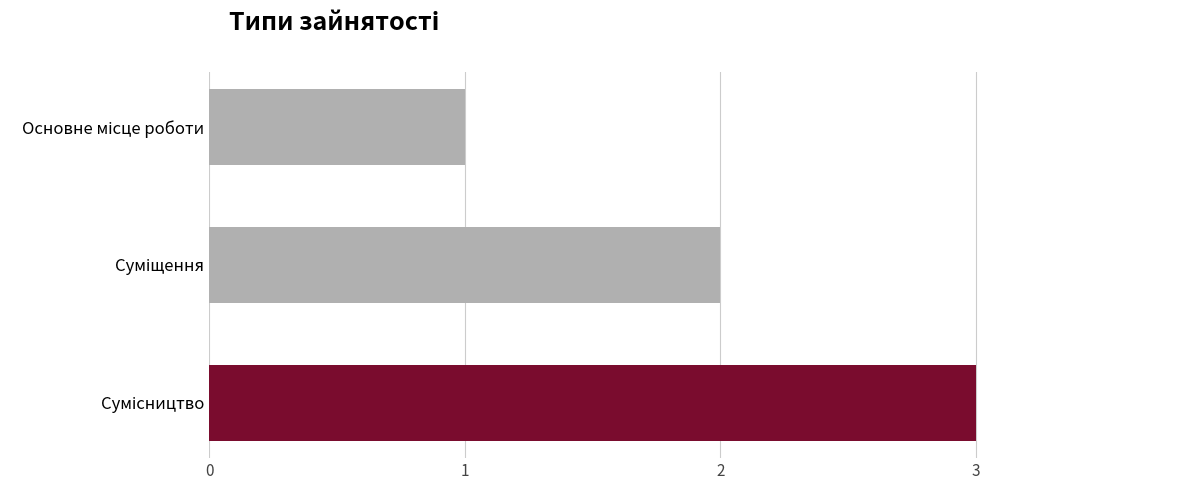

What is the sum of all values?

6